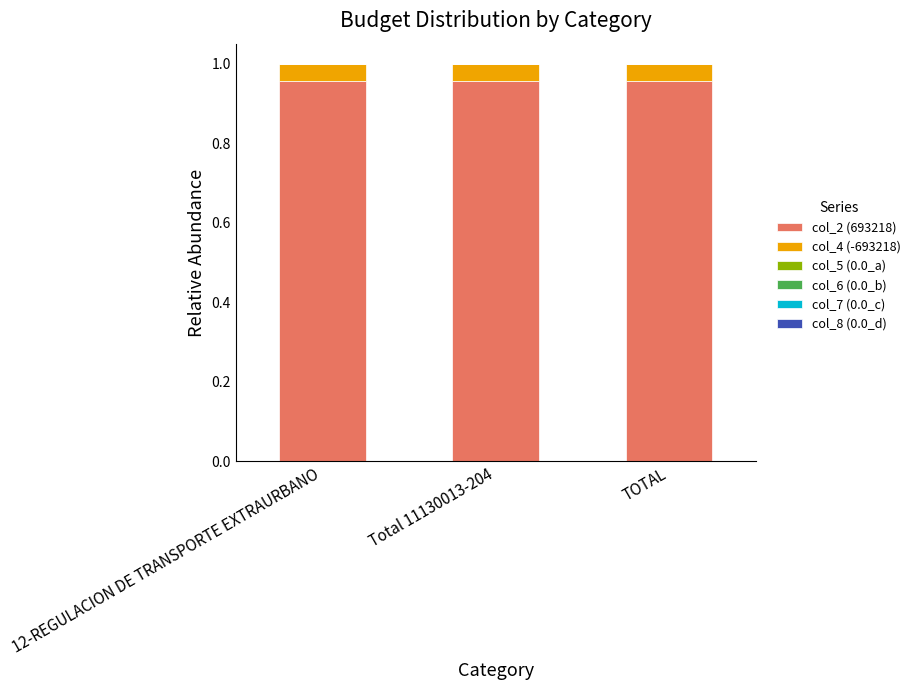

Is it true that col_2 (693218) equals 1.6 at Total 11130013-204?

False